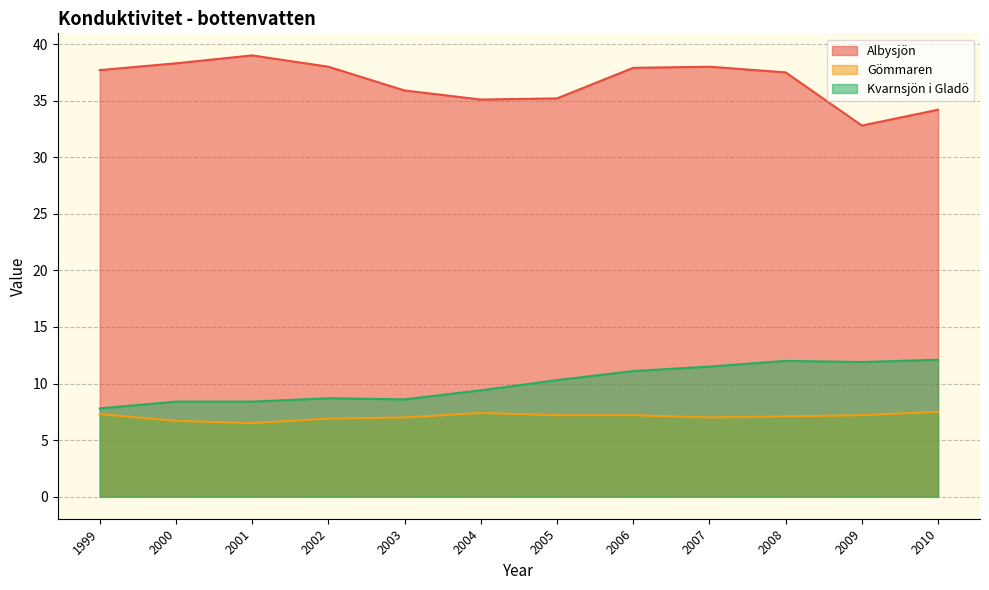

What is the smallest value displayed?

6.5